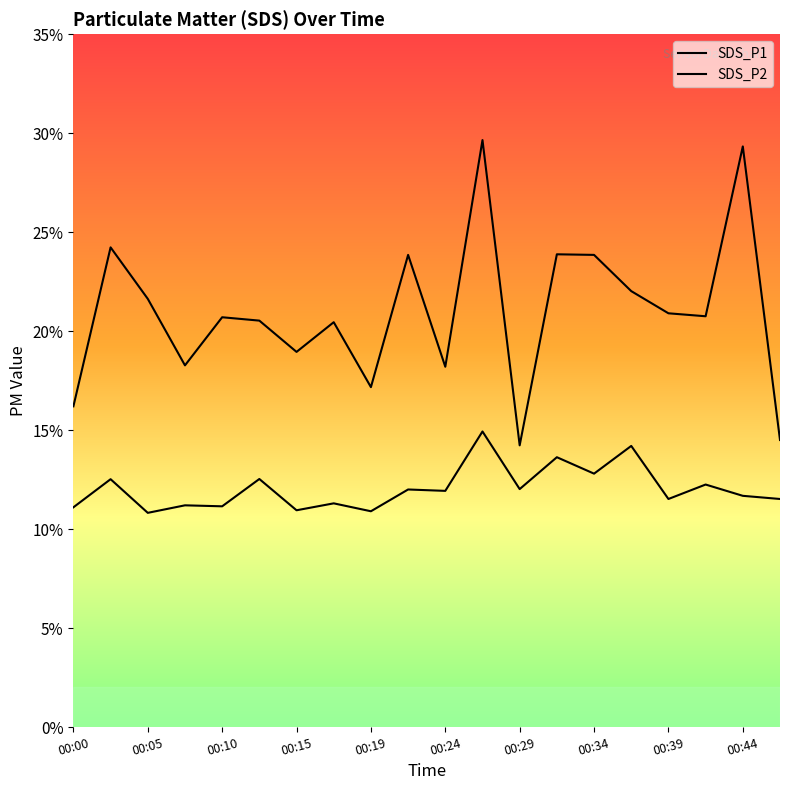

How many distinct data groups are displayed?

2